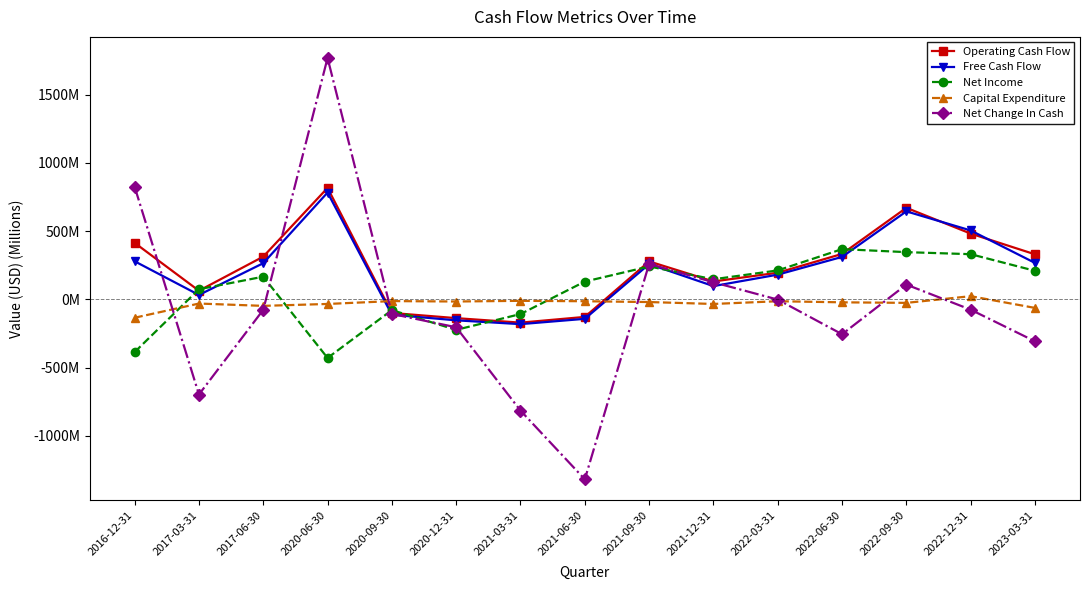

What is the total value across all series at 2021-03-31?

-1288